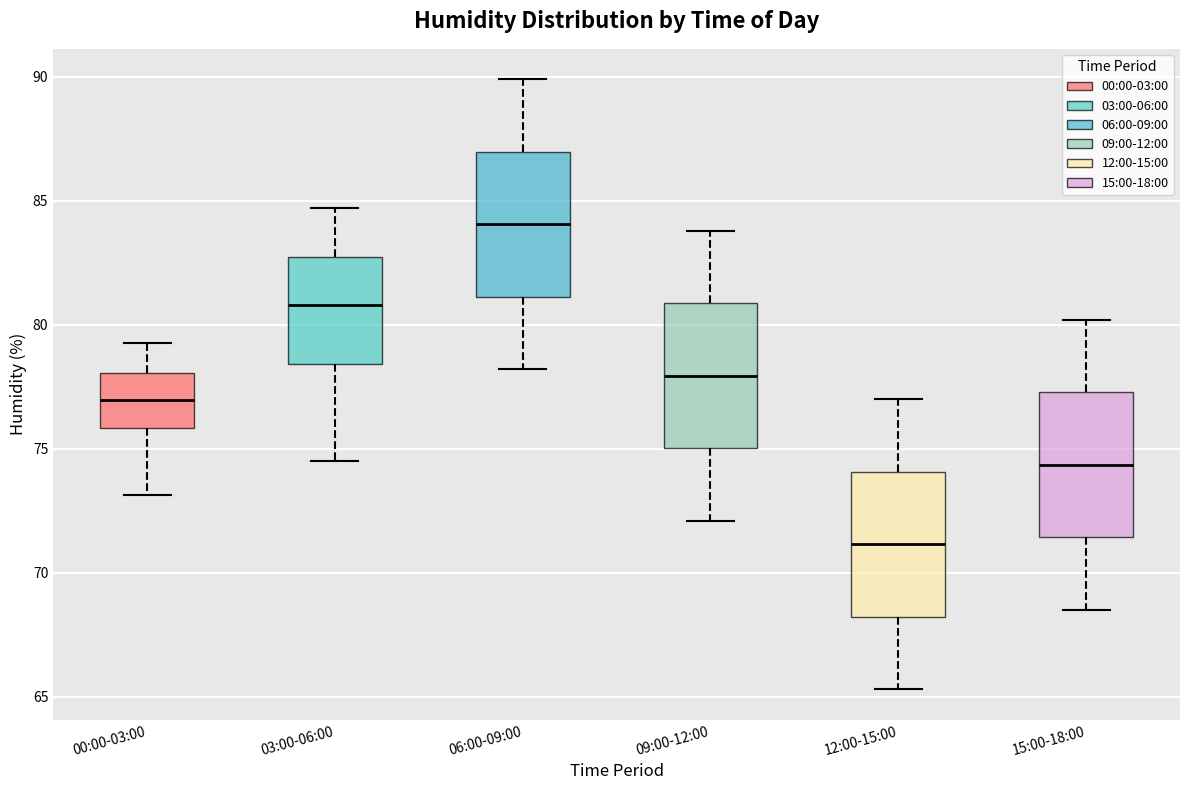

Reading left to right, transcribe this box plot: for each box, give where its median line is, the range the box spans, and where its two whiskers end, as read against the y-axis. The values are not printed on the chart, so give them approximately, as read against the axis.

00:00-03:00: median 77.0, box 76.0 to 78.0, whiskers 73.0 to 79.5
03:00-06:00: median 81.0, box 78.5 to 83.0, whiskers 74.5 to 84.5
06:00-09:00: median 84.0, box 81.0 to 87.0, whiskers 78.0 to 90.0
09:00-12:00: median 78.0, box 75.0 to 81.0, whiskers 72.0 to 84.0
12:00-15:00: median 71.0, box 68.0 to 74.0, whiskers 65.5 to 77.0
15:00-18:00: median 74.5, box 71.5 to 77.5, whiskers 68.5 to 80.0